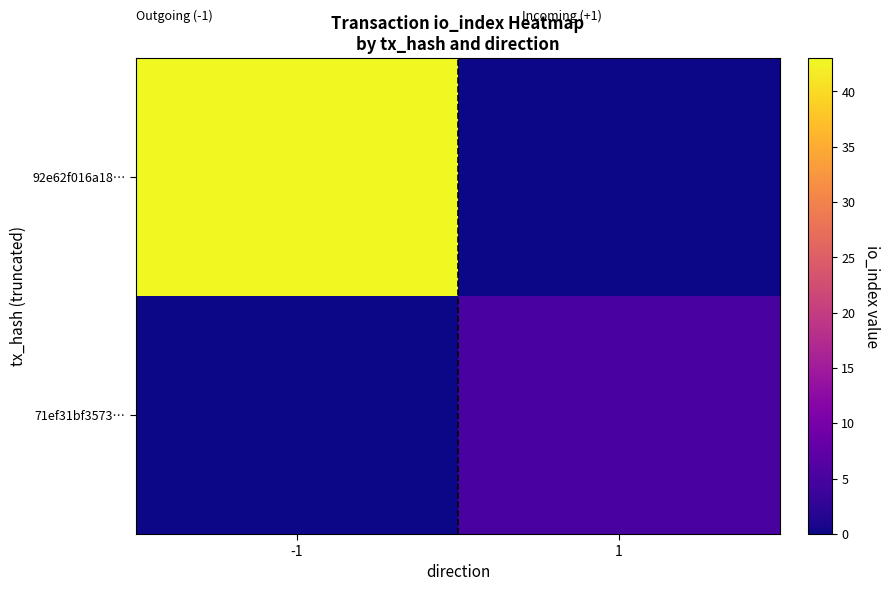

What is the total value across all series at 1?

5